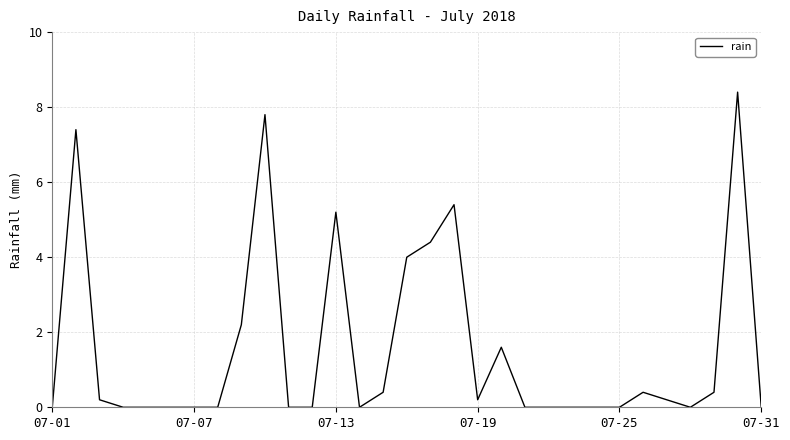

What is the greatest value displayed?

8.4